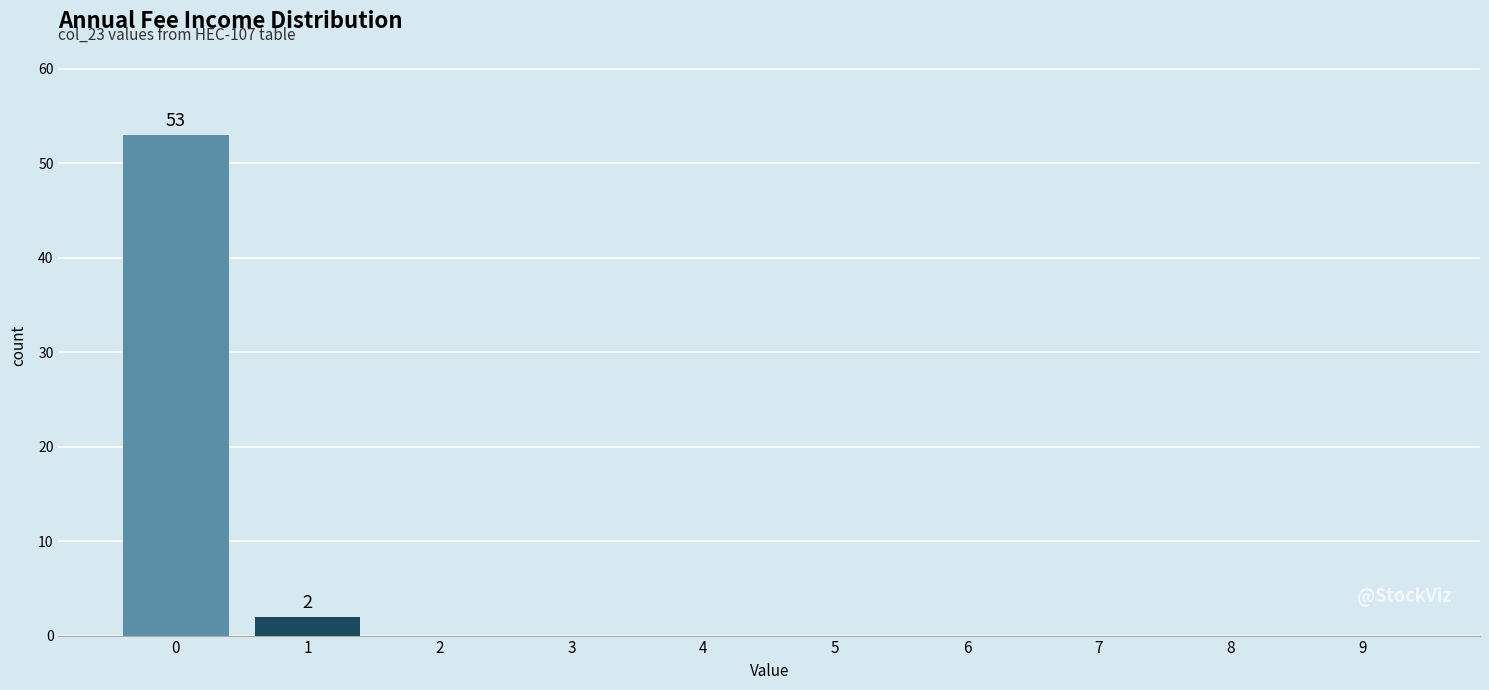

Reading left to right, extract all data points from this chart.

0=53	1=2	2=0	3=0	4=0	5=0	6=0	7=0	8=0	9=0